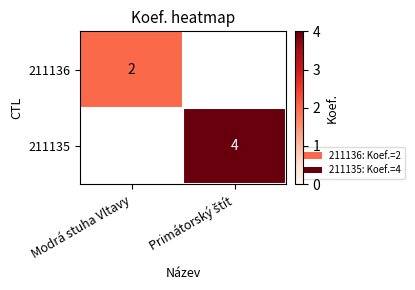

The 211136 series shows 2 at Modrá stuha Vltavy. True or false?

True